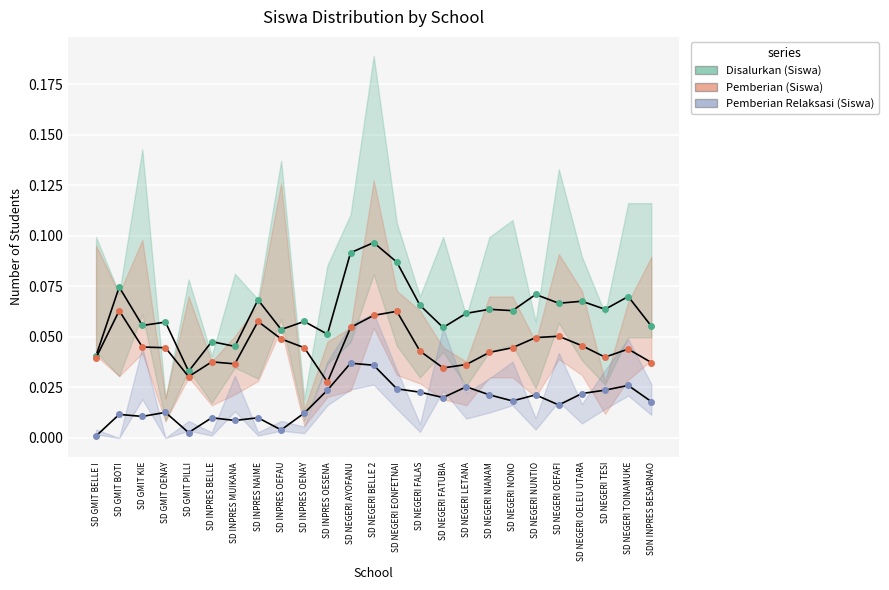

What position from the left is SD INPRES OEFAU?

9